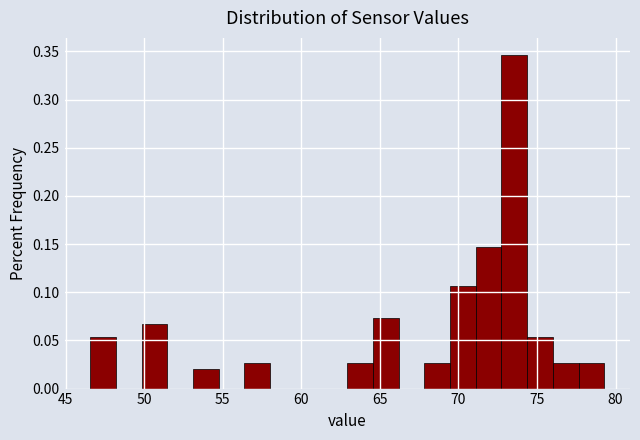

Read against the x-axis, roughly where is the centre of the tallest bar?

73.5